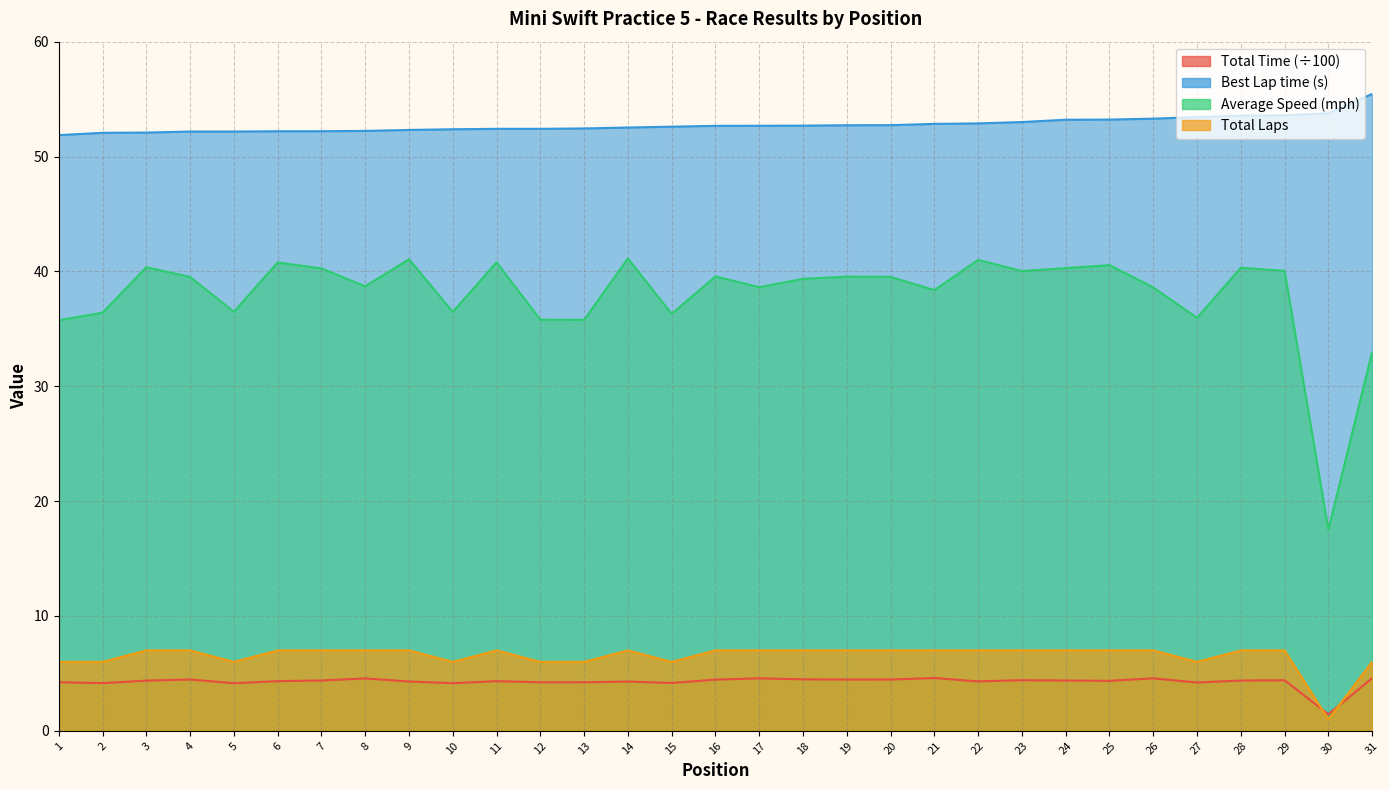

The Best Lap time series shows 52.2 at 6. True or false?

True